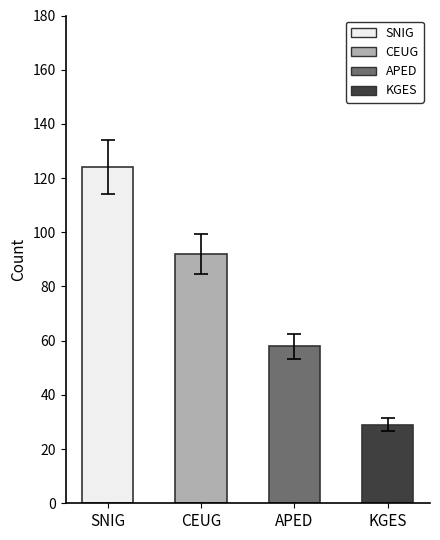

What position from the left is APED?

3